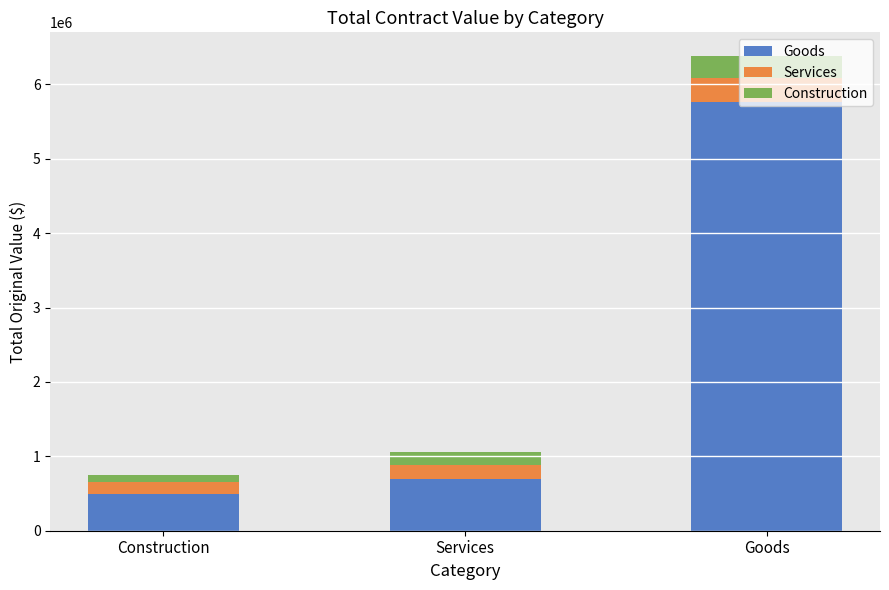

What is the total value across all series at Services?

1058723.3